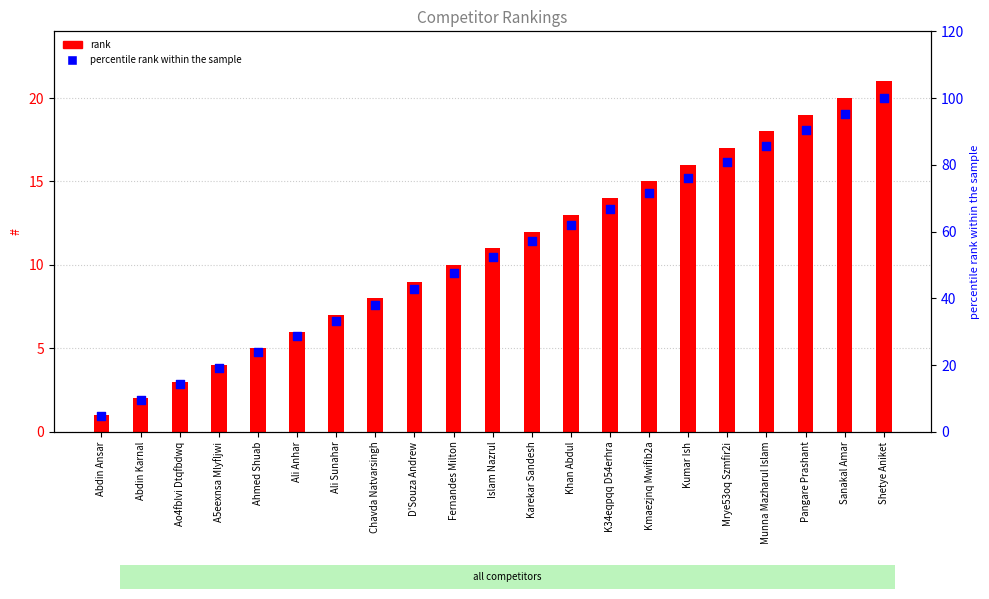

Which series reaches the maximum Y coordinate?

percentile rank within the sample